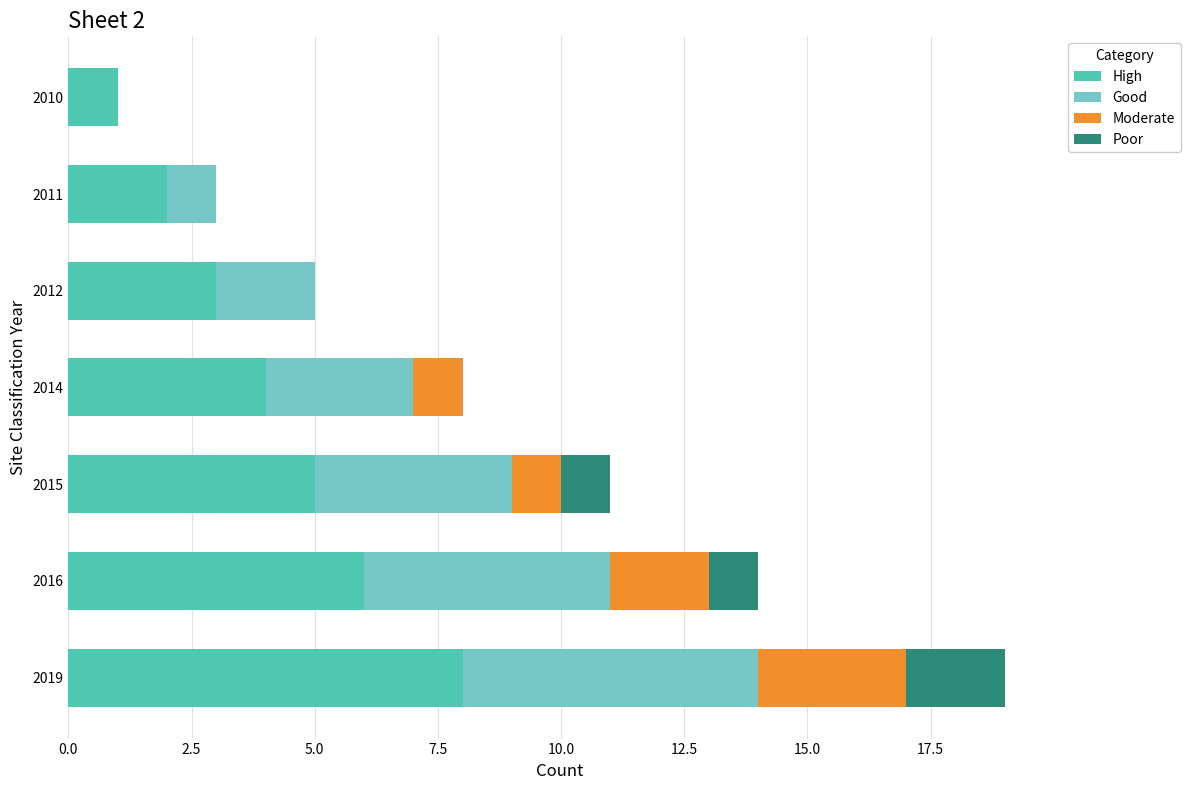

The High series shows 3 at 2011. True or false?

False